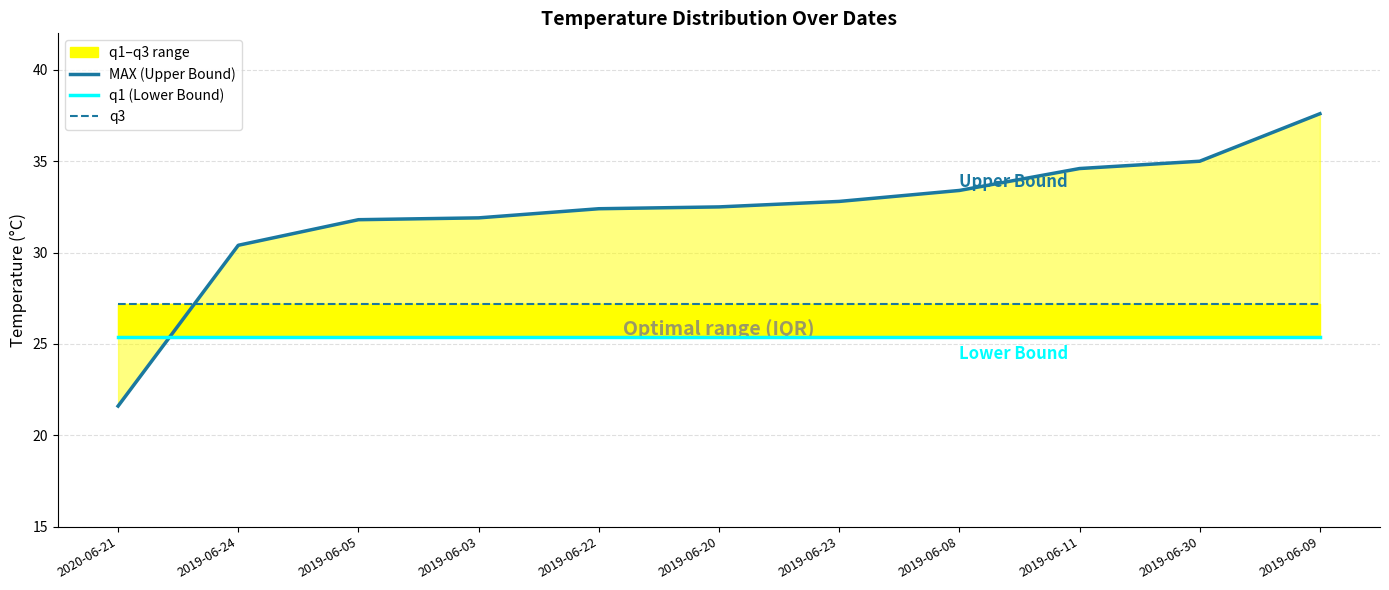

Which series changed the most between 2019-06-03 and 2019-06-09?

MAX (Upper Bound)